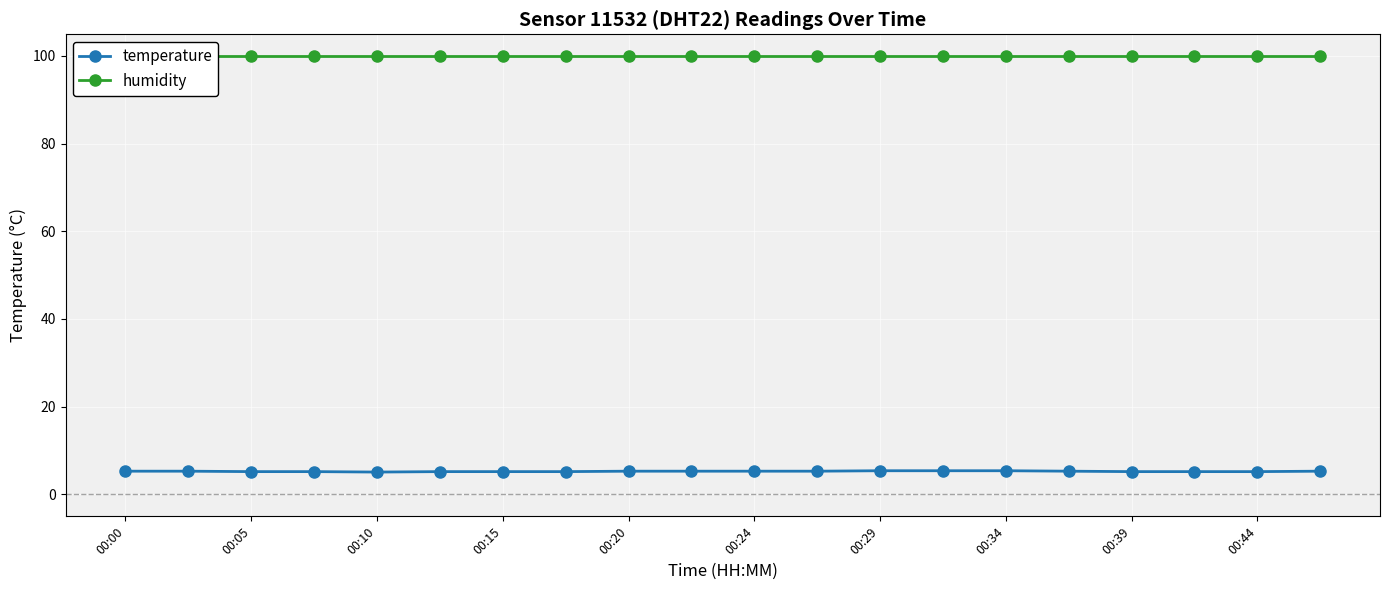

True or false: temperature has a value of 5.3 at 00:00.

True